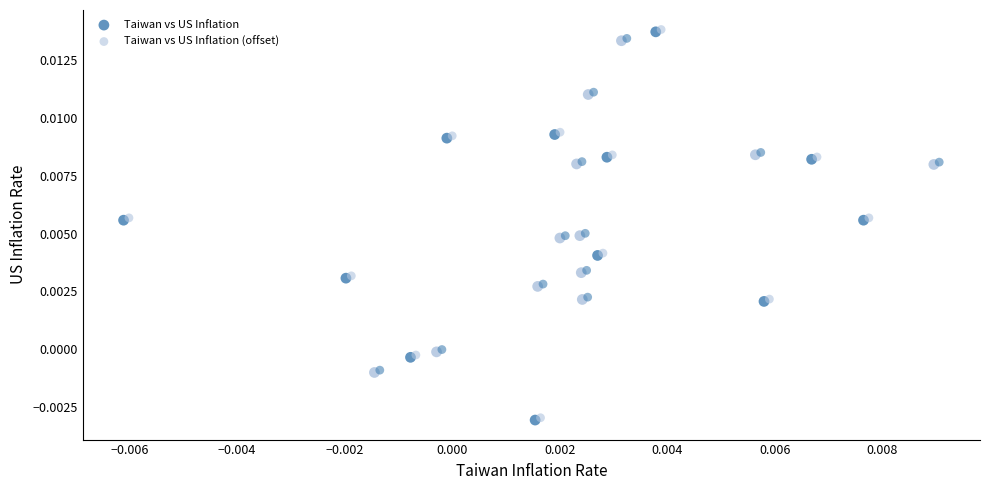

What are all the series names shown in the legend?

Taiwan vs US Inflation, Taiwan vs US Inflation (offset)